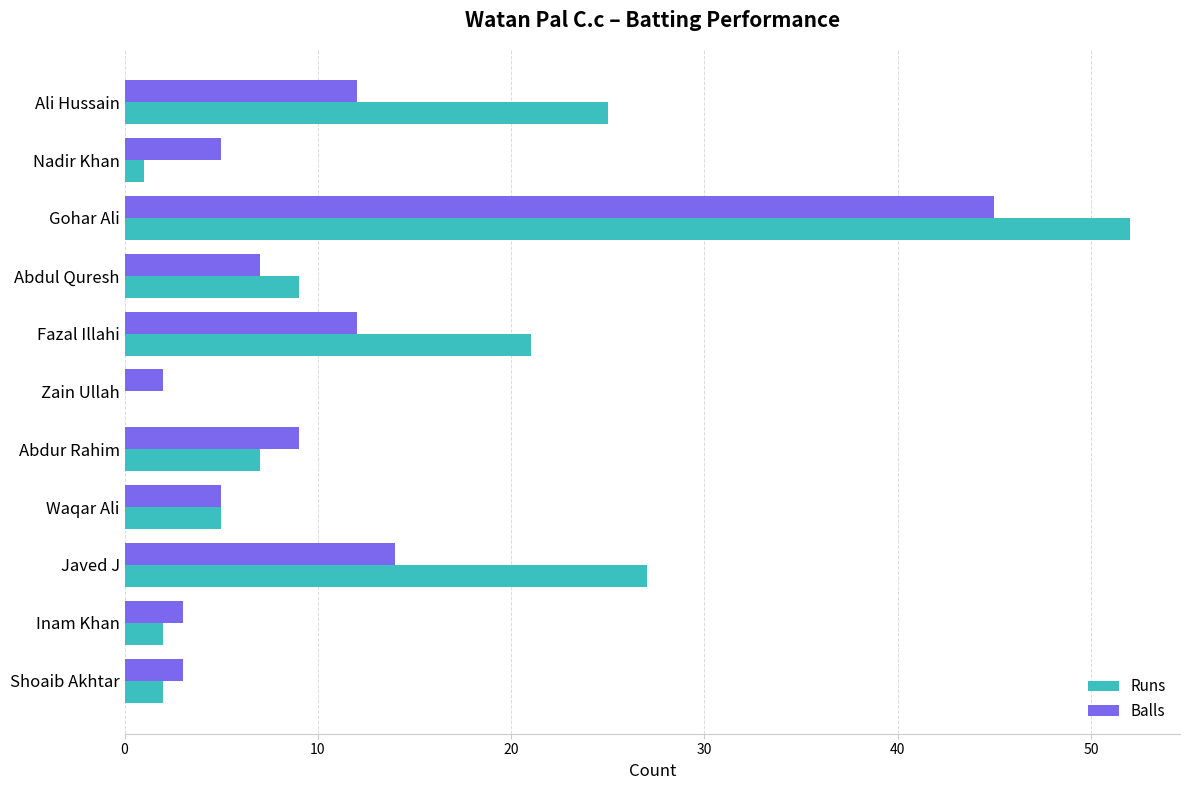

The value of Balls at Abdul Quresh is 7. True or false?

True